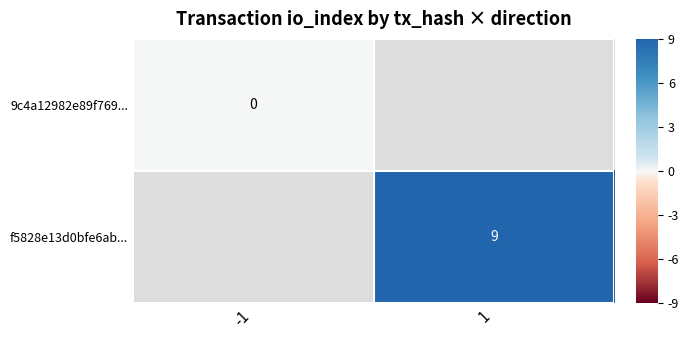

At how many categories does at least one series exceed 0?

1